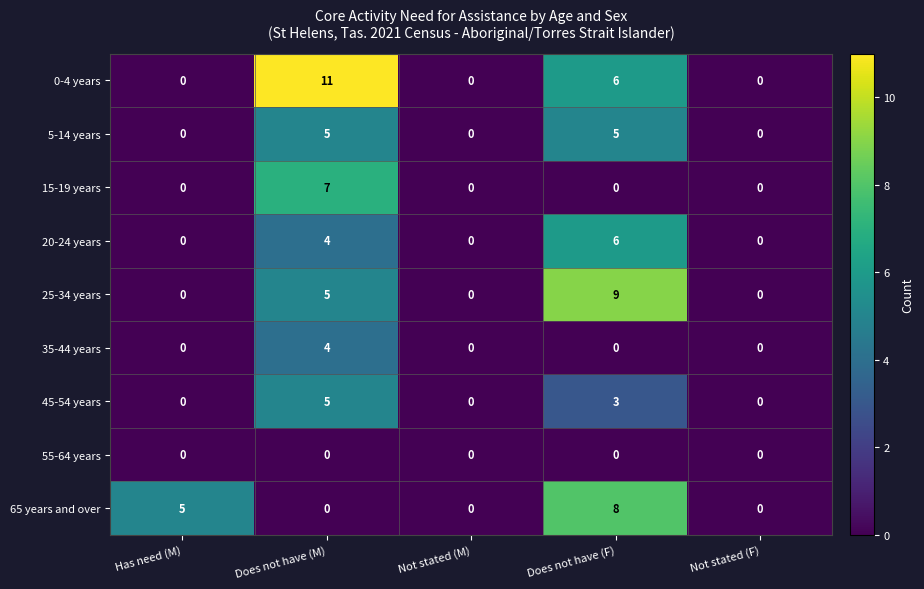

What is the maximum value shown in the chart?

11